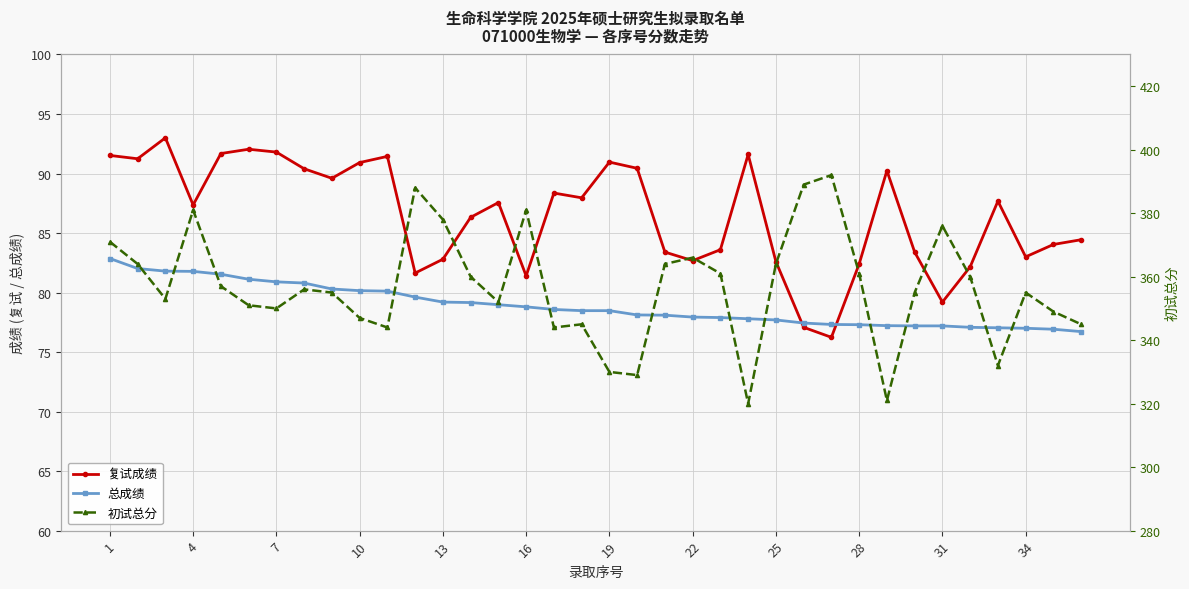

Between 31 and 1, which is larger?

1